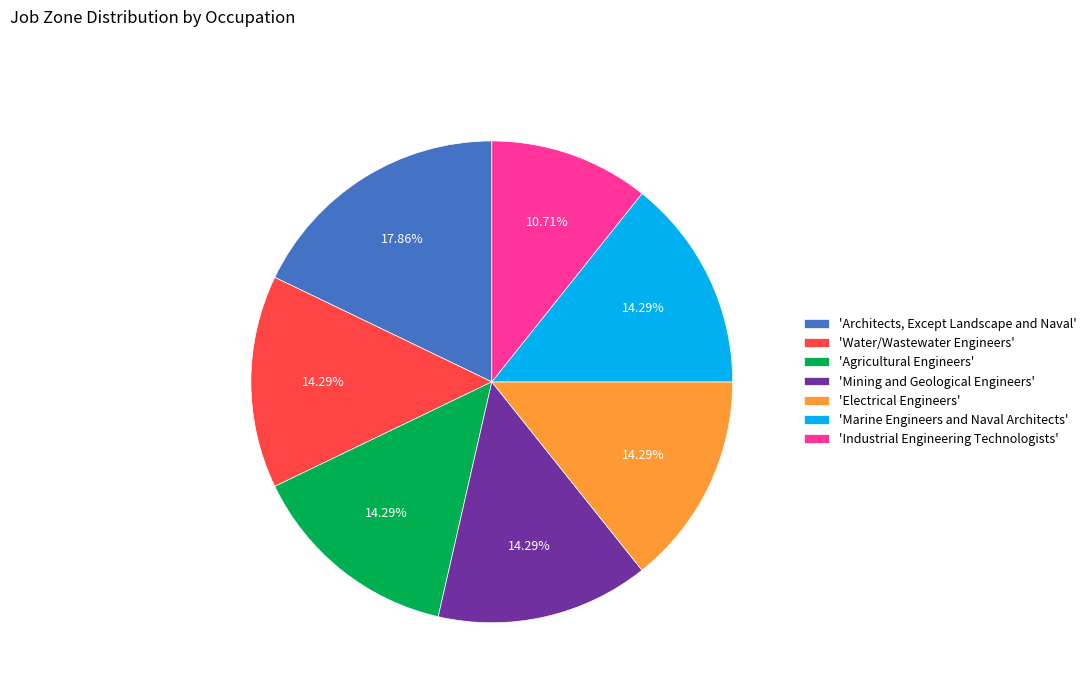

Combined, do 'Water/Wastewater Engineers' and 'Electrical Engineers' account for over 50%?

No